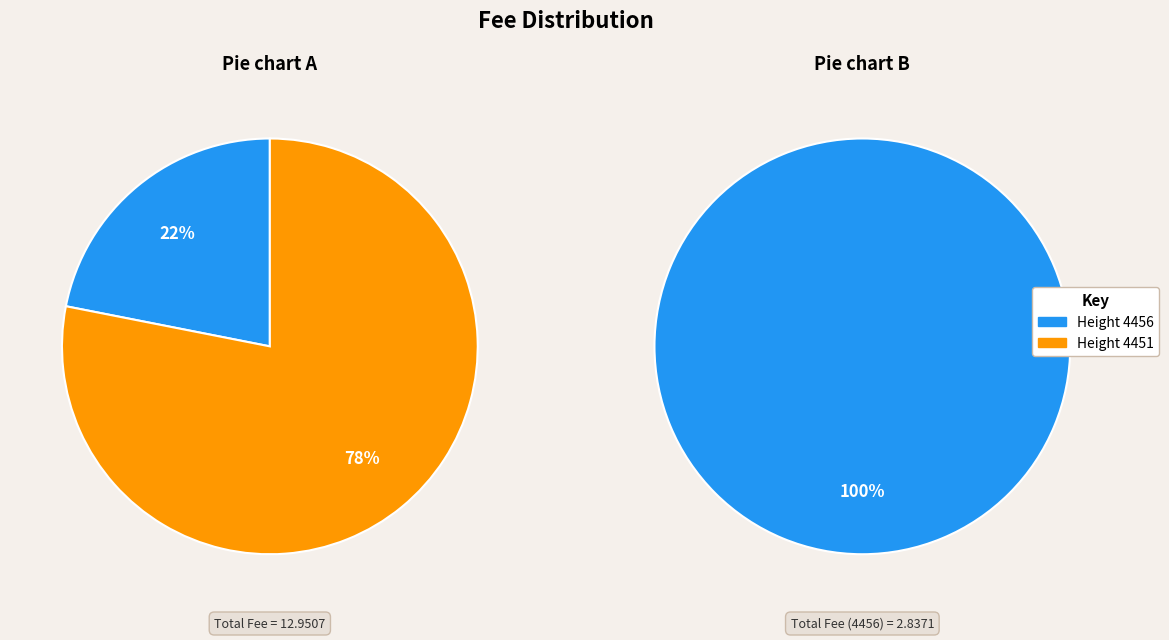

What is the ratio of the value at 4456 to the value at 4451?

0.3